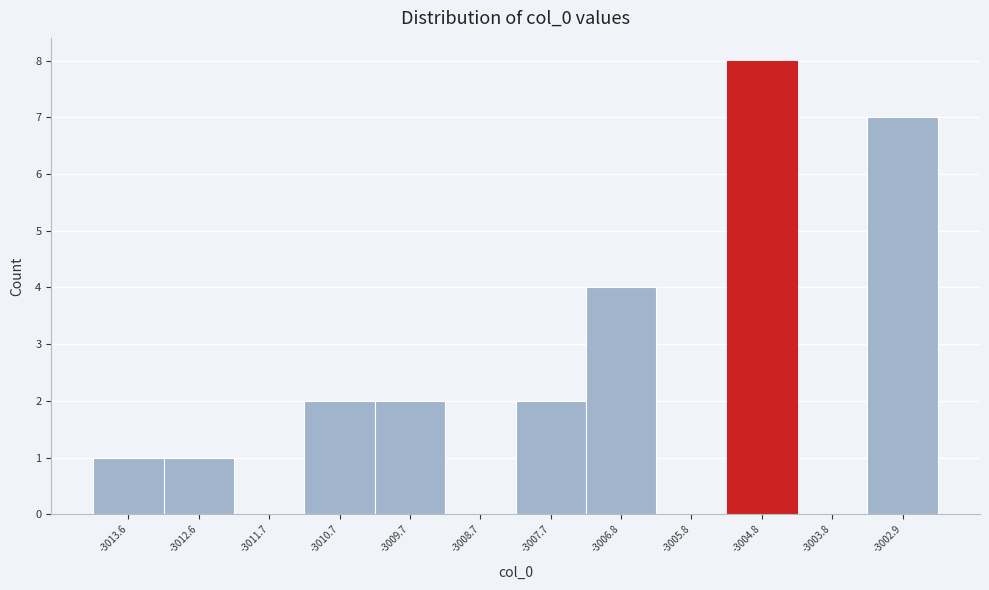

How tall is the bar that spans -3005.3 to -3004.3 on the x-axis? Neither the bar edges nor the heights are printed on the chart, so give them approximately, as read against the axes.

8